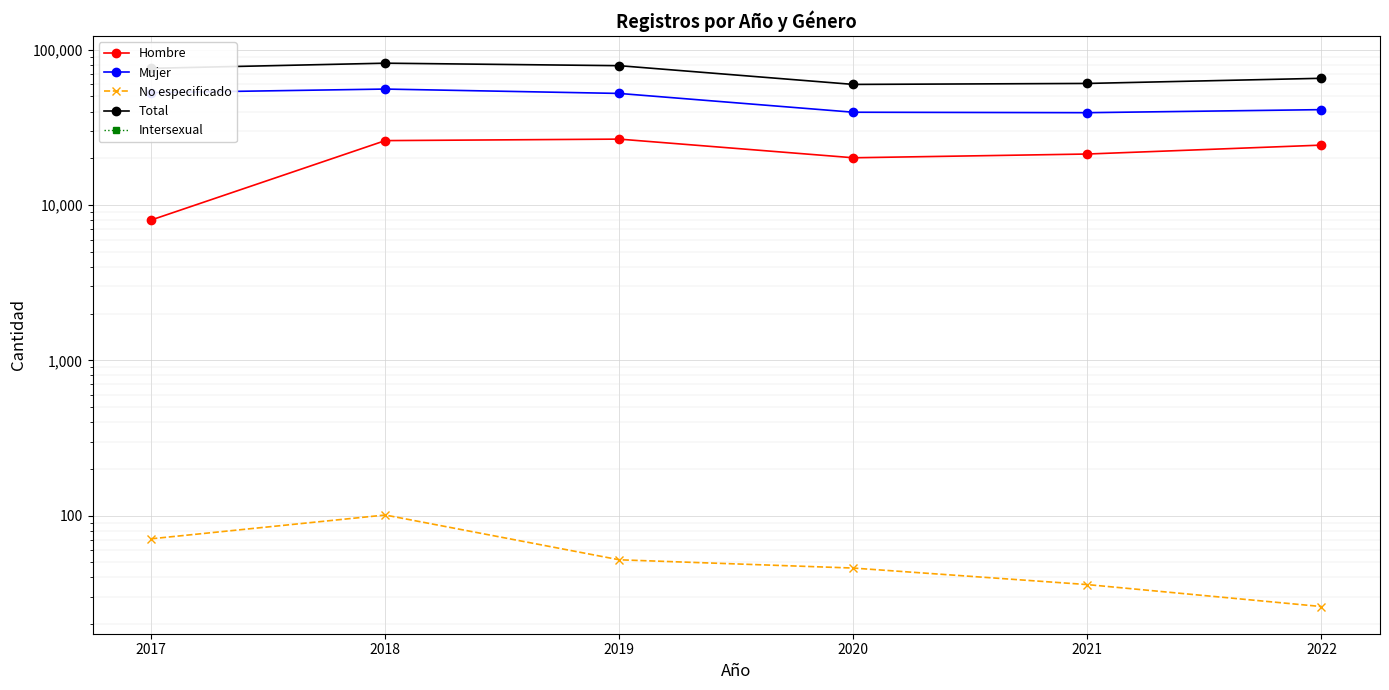

At which label does Mujer reach its minimum?

2021